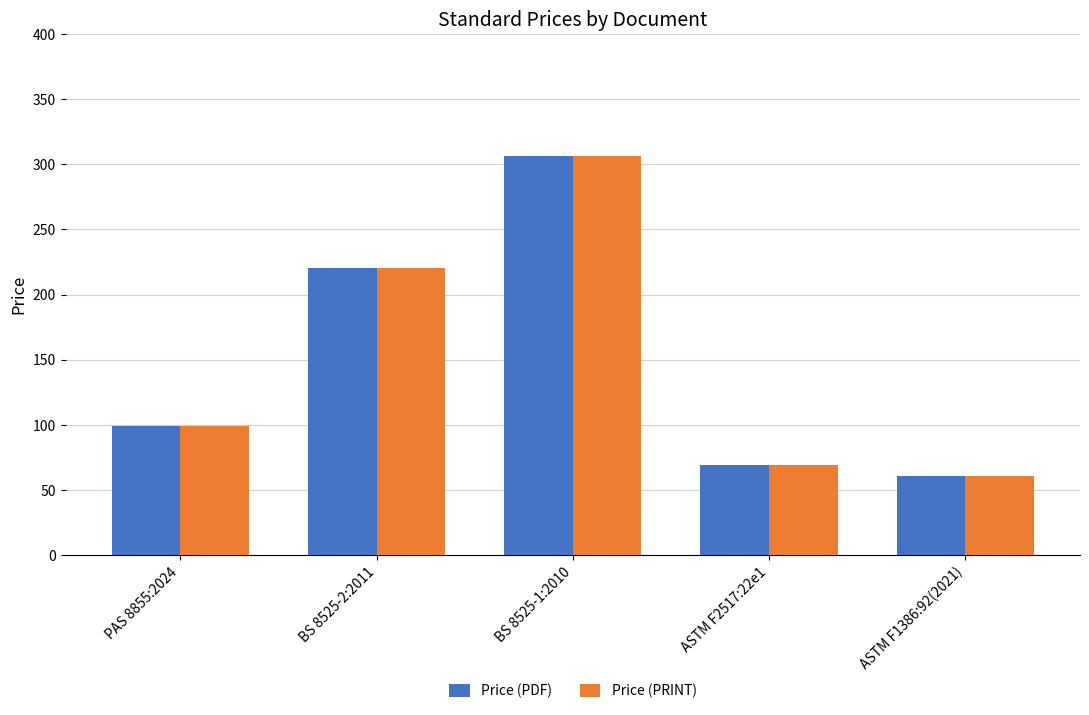

The Price (PRINT) series shows 539 at BS 8525-1:2010. True or false?

False